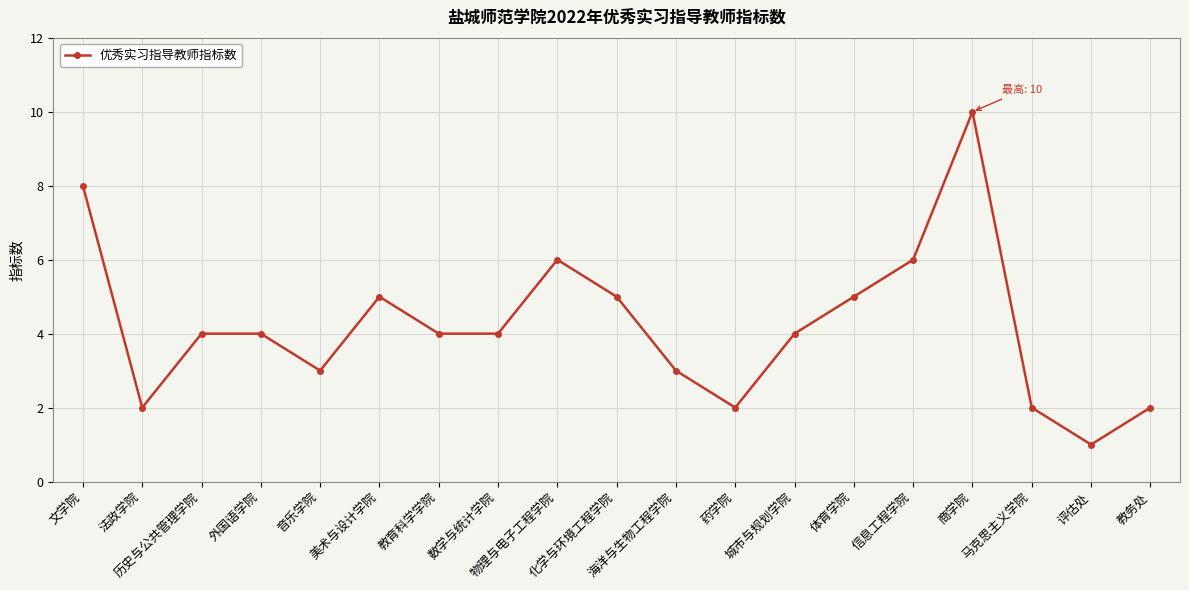

What is the difference between the values at 化学与环境工程学院 and 城市与规划学院?

1